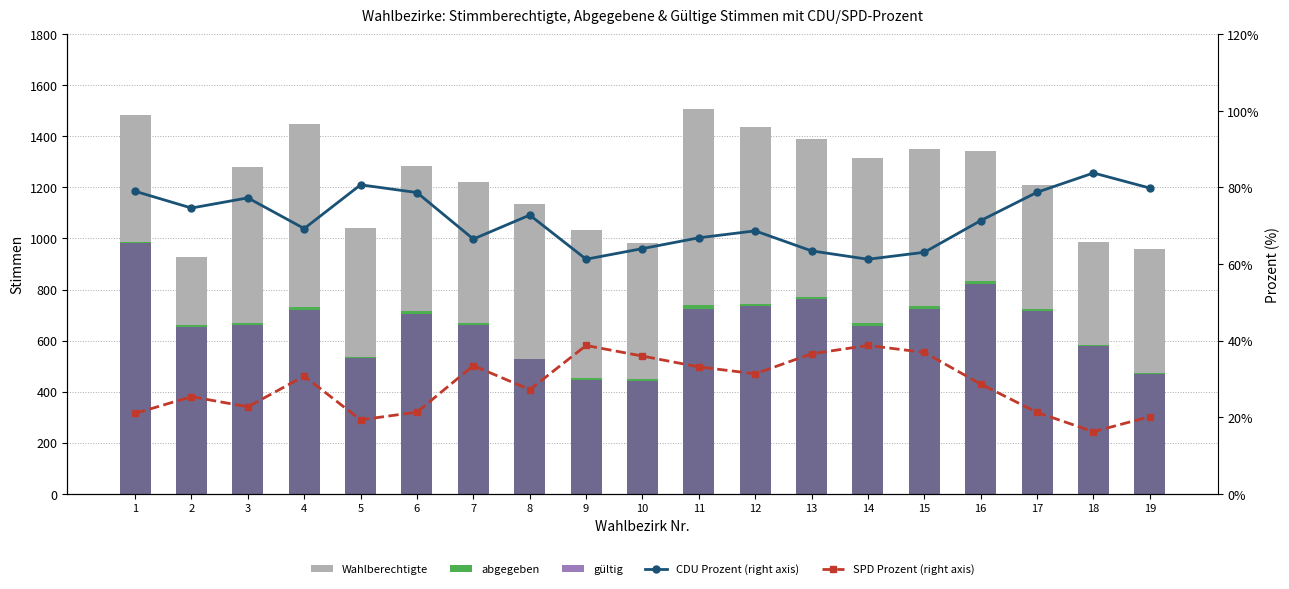

Reading left to right, what are all the values shown in this chart?

Wahlberechtigte: 1484.0	926.0	1280.0	1448.0	1041.0	1282.0	1222.0	1137.0	1032.0	984.0	1508.0	1438.0	1389.0	1316.0	1352.0	1344.0	1210.0	987.0	957.0
abgegeben: 987.0	660.0	670.0	730.0	537.0	718.0	669.0	530.0	452.0	450.0	739.0	745.0	771.0	668.0	734.0	832.0	722.0	582.0	475.0
gültig: 981.0	654.0	660.0	719.0	533.0	703.0	660.0	529.0	444.0	442.0	724.0	737.0	763.0	658.0	723.0	820.0	715.0	579.0	471.0
CDU Prozent (right axis): 79.0	74.6	77.3	69.3	80.7	78.7	66.5	72.8	61.3	64.0	66.8	68.7	63.4	61.2	63.1	71.3	78.7	83.8	79.8
SPD Prozent (right axis): 21.0	25.4	22.7	30.7	19.3	21.3	33.5	27.2	38.7	36.0	33.1	31.3	36.6	38.8	36.9	28.7	21.3	16.2	20.2